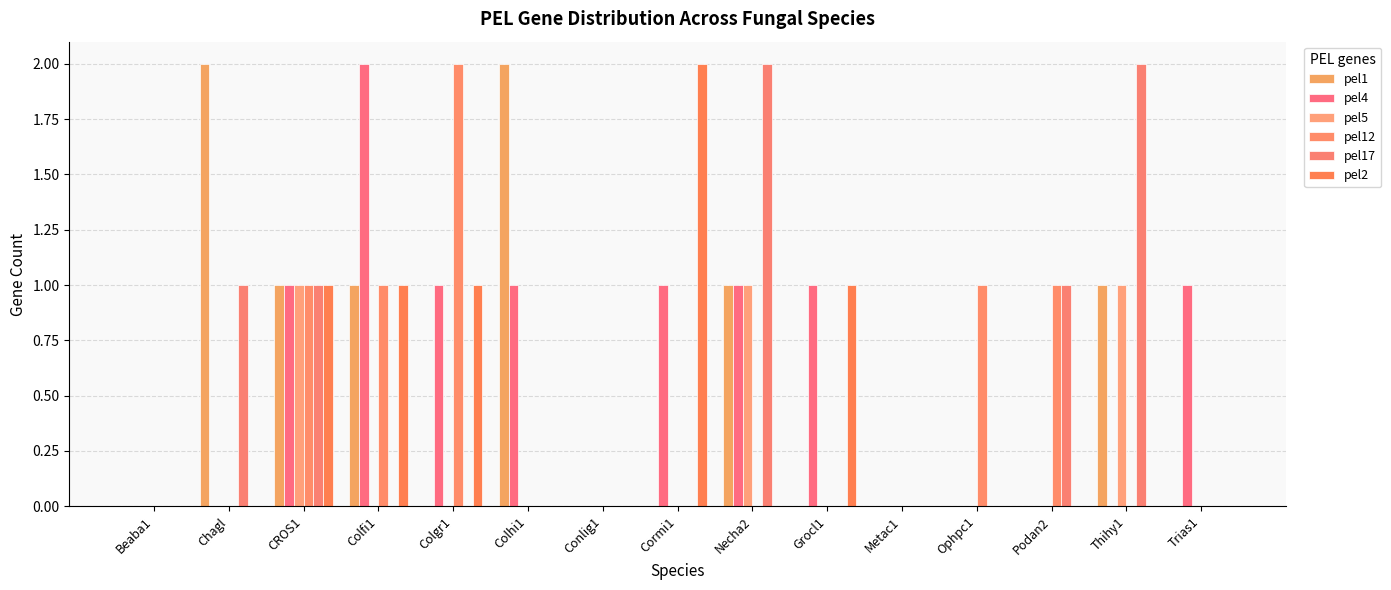

What is the label of the 8th bar from the left?

Cormi1